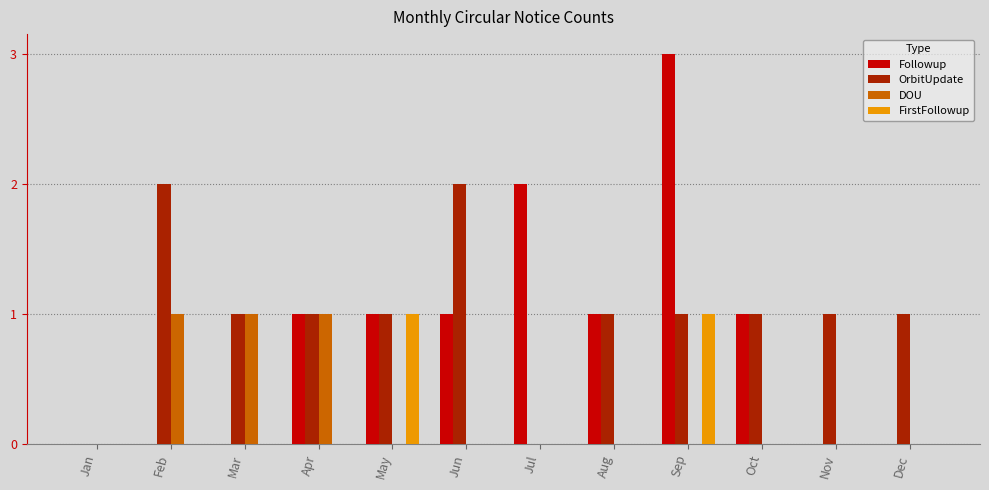

Are the bars grouped side by side (vs. stacked)?

Yes